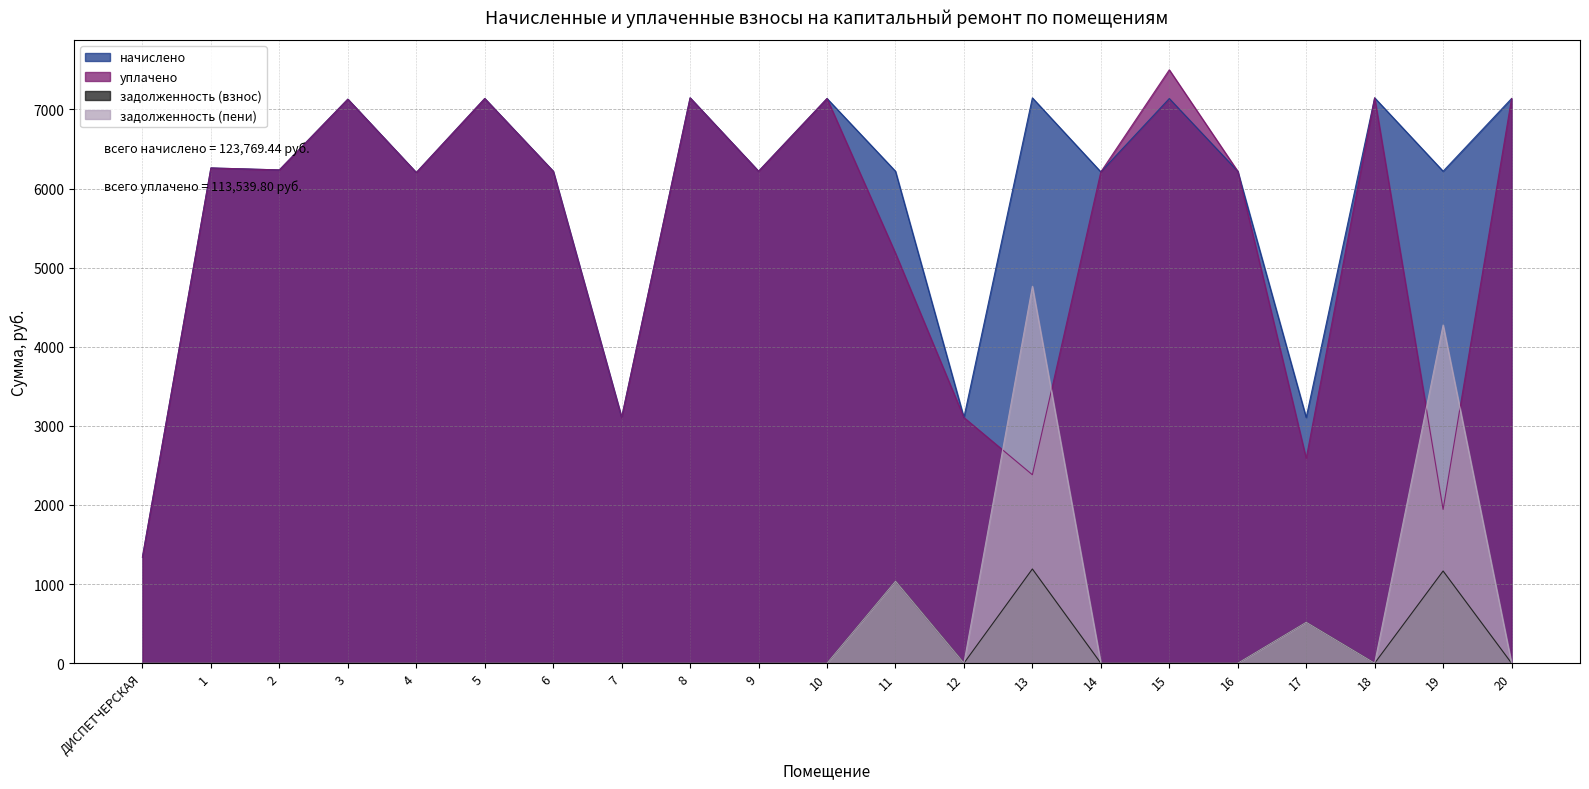

How many series are shown in this chart?

4